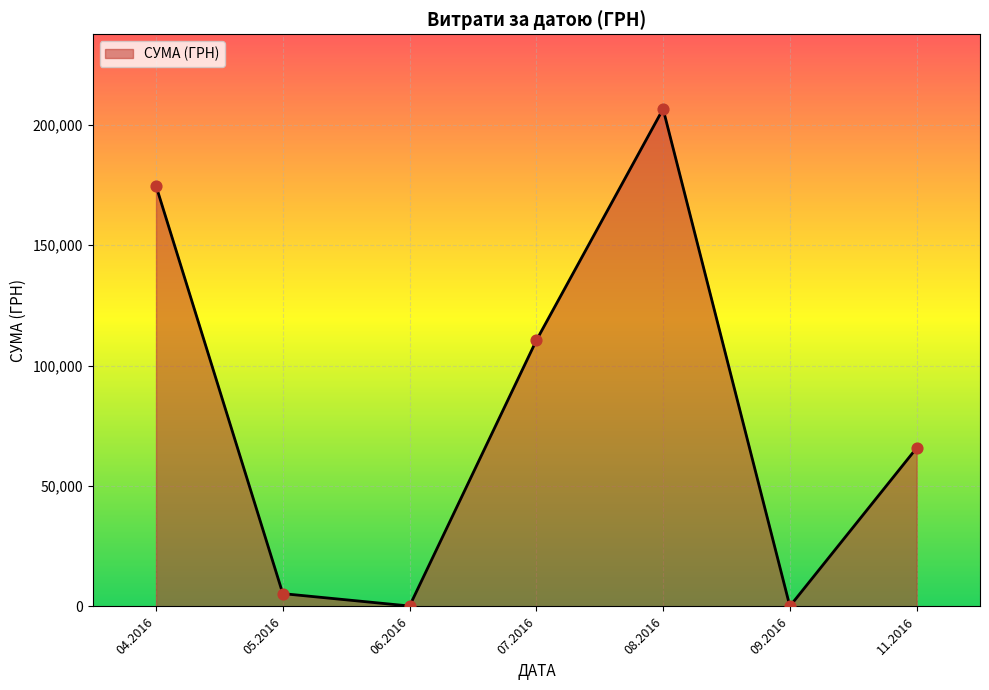

What is the ratio of the value at 08.2016 to the value at 04.2016?

1.2